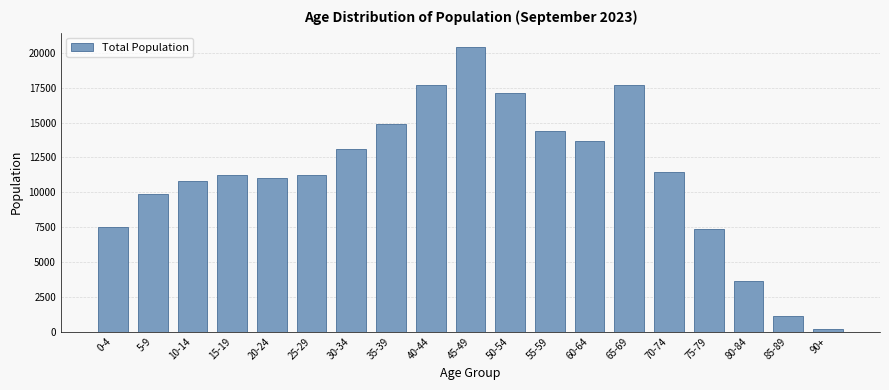

What is the maximum value shown in the chart?

20428